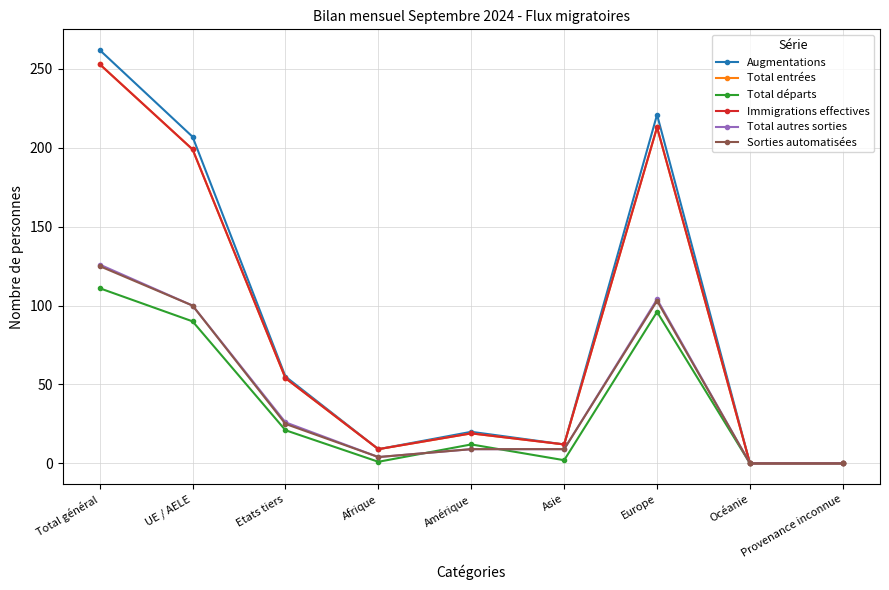

What is the highest value of the Augmentations series?

262